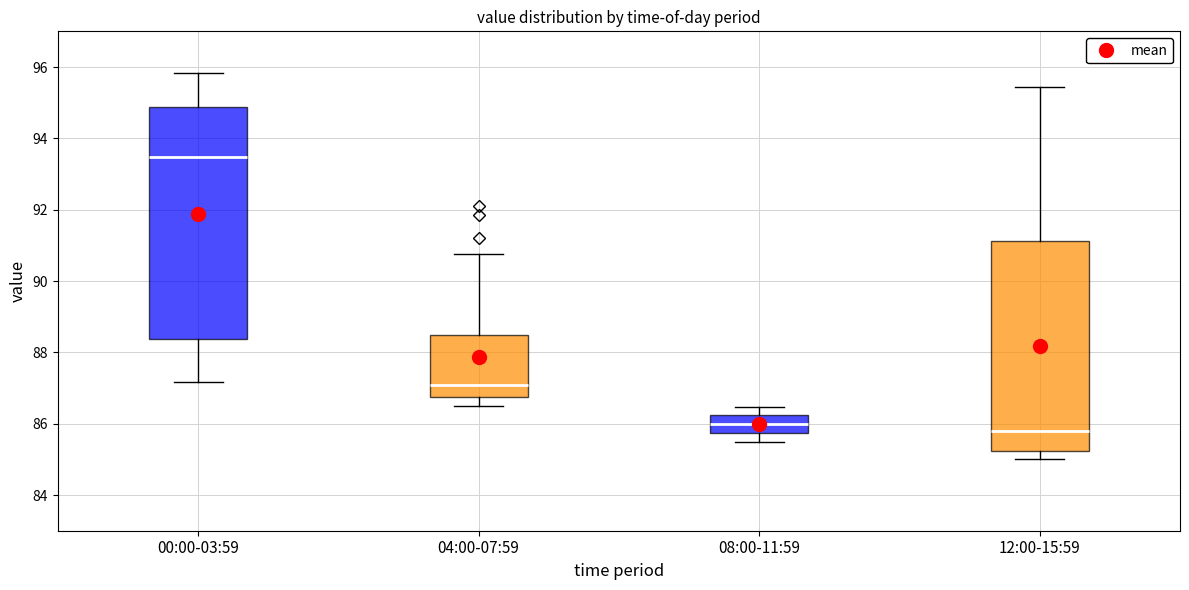

Reading left to right, read every box against the y-axis: the position of its median line, the range the box covers, and the ends of its whiskers. The values are not printed on the chart, so give them approximately, as read against the axis.

00:00-03:59: median 93.4, box 88.4 to 94.8, whiskers 87.2 to 95.8
04:00-07:59: median 87.0, box 86.8 to 88.4, whiskers 86.6 to 90.8
08:00-11:59: median 86.0, box 85.8 to 86.2, whiskers 85.6 to 86.4
12:00-15:59: median 85.8, box 85.2 to 91.2, whiskers 85.0 to 95.4